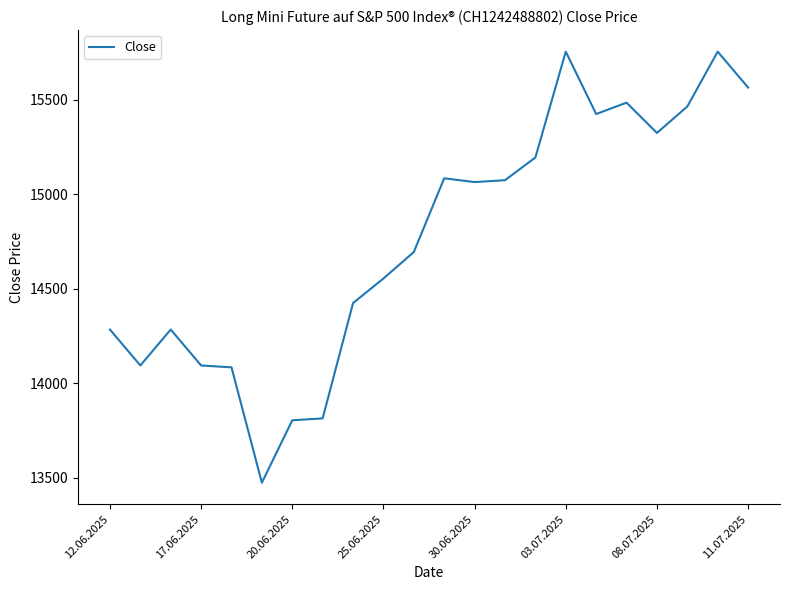

What is the smallest value displayed?

13475